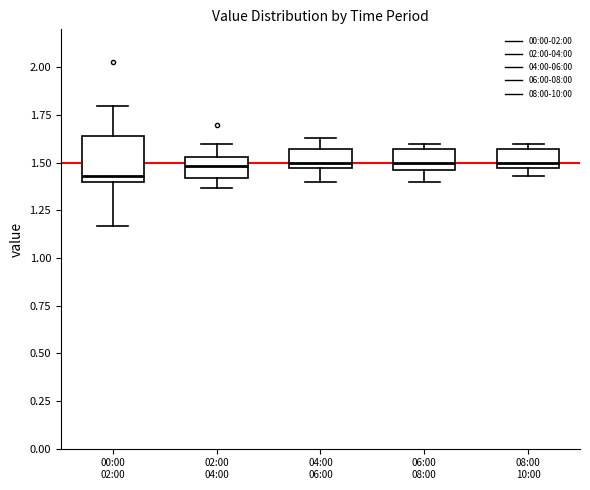

Reading left to right, transcribe this box plot: for each box, give where its median line is, the range the box spans, and where its two whiskers end, as read against the y-axis. The values are not printed on the chart, so give them approximately, as read against the axis.

00:00 02:00: median 1.45, box 1.40 to 1.65, whiskers 1.15 to 1.80
02:00 04:00: median 1.50, box 1.40 to 1.55, whiskers 1.35 to 1.60
04:00 06:00: median 1.50, box 1.45 to 1.55, whiskers 1.40 to 1.65
06:00 08:00: median 1.50, box 1.45 to 1.55, whiskers 1.40 to 1.60
08:00 10:00: median 1.50, box 1.45 to 1.55, whiskers 1.45 (just below the box's lower edge) to 1.60